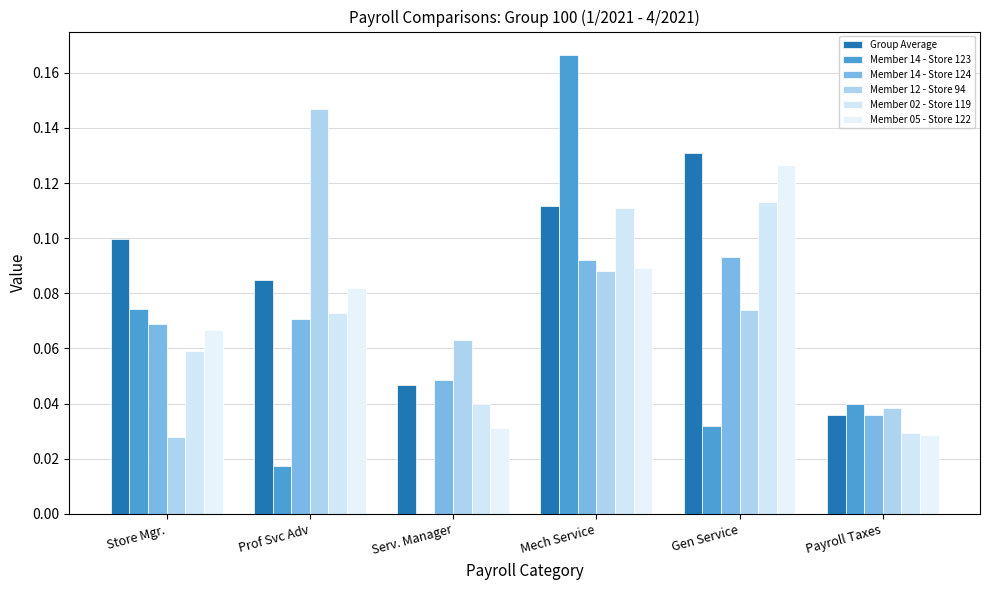

List the series in order of their peak value, lowest first.

Member 14 - Store 124, Member 02 - Store 119, Member 05 - Store 122, Group Average, Member 12 - Store 94, Member 14 - Store 123